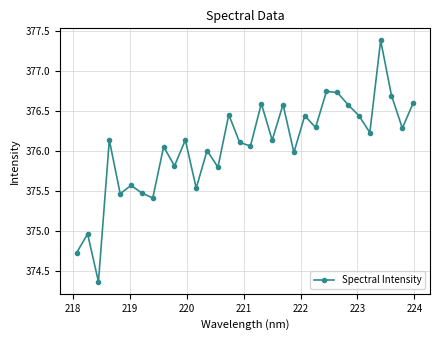

Does the chart display data point markers on the line(s)?

Yes